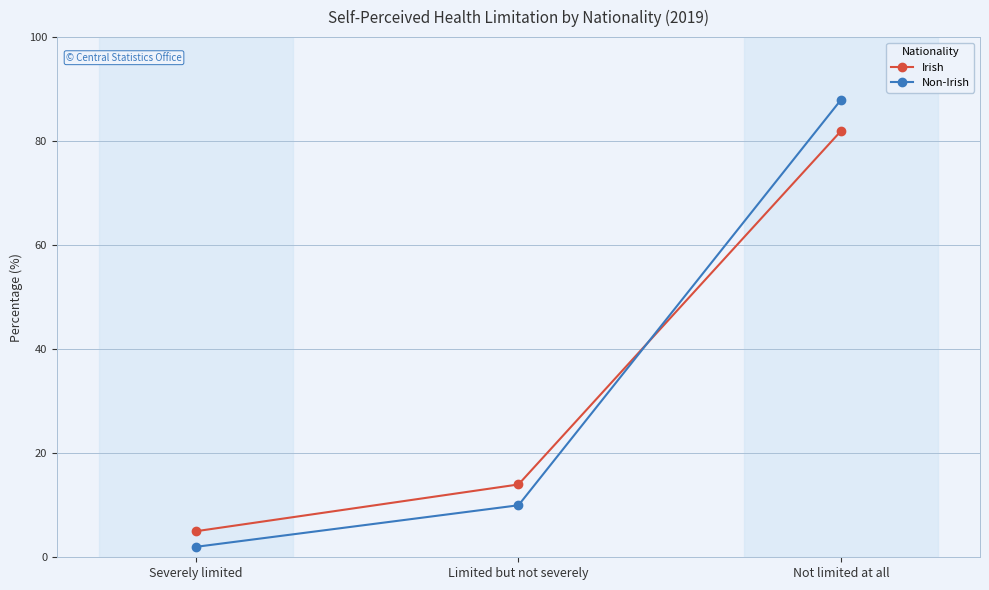

Rank the categories by Non-Irish value from highest to lowest.

Not limited at all, Limited but not severely, Severely limited